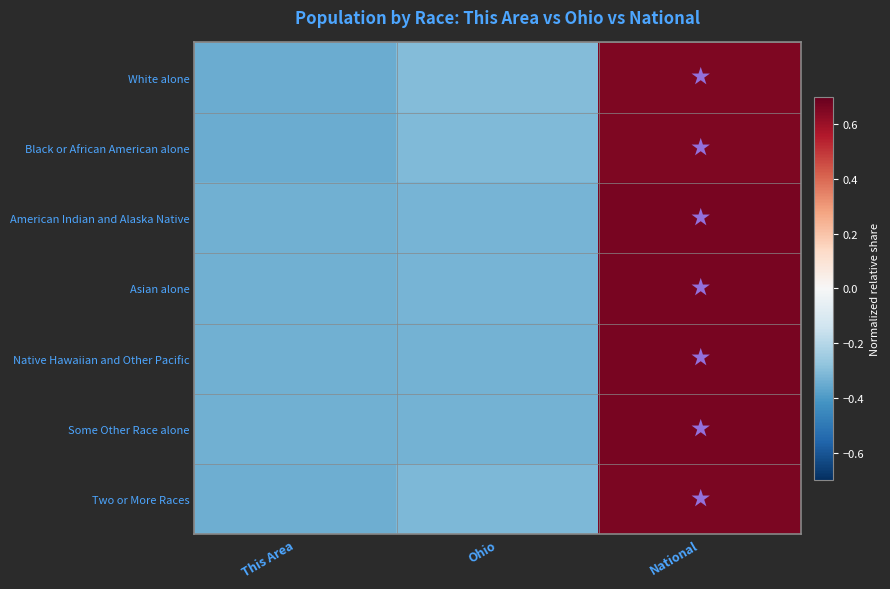

Reading left to right, transcribe all the data shown in this chart.

White alone: This Area=-0.3	Ohio=-0.3	National=0.7
Black or African American alone: This Area=-0.3	Ohio=-0.3	National=0.7
American Indian and Alaska Native: This Area=-0.3	Ohio=-0.3	National=0.7
Asian alone: This Area=-0.3	Ohio=-0.3	National=0.7
Native Hawaiian and Other Pacific: This Area=-0.3	Ohio=-0.3	National=0.7
Some Other Race alone: This Area=-0.3	Ohio=-0.3	National=0.7
Two or More Races: This Area=-0.3	Ohio=-0.3	National=0.7